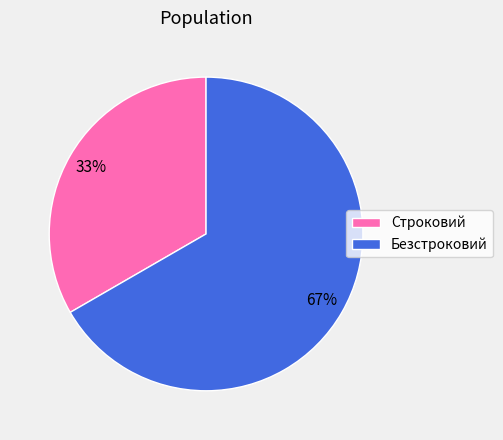

Rank the categories by value from lowest to highest.

Строковий, Безстроковий